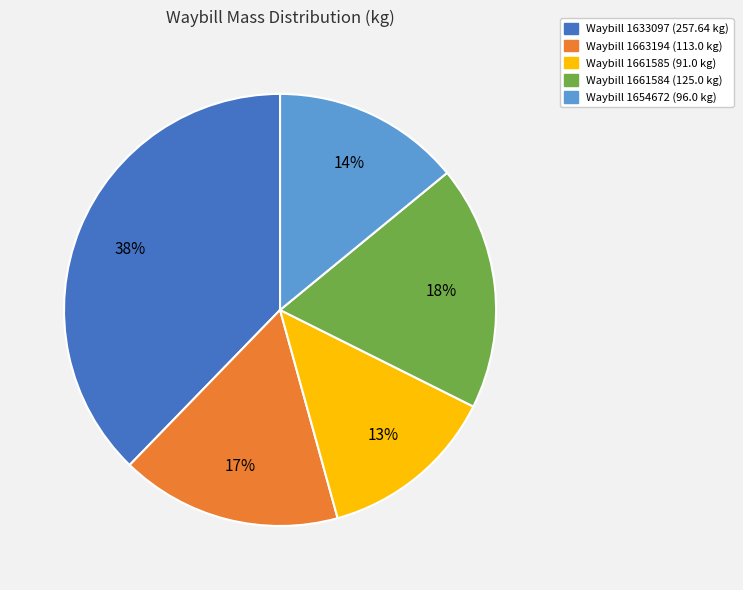

Is there any slice that represents more than half of the pie?

No